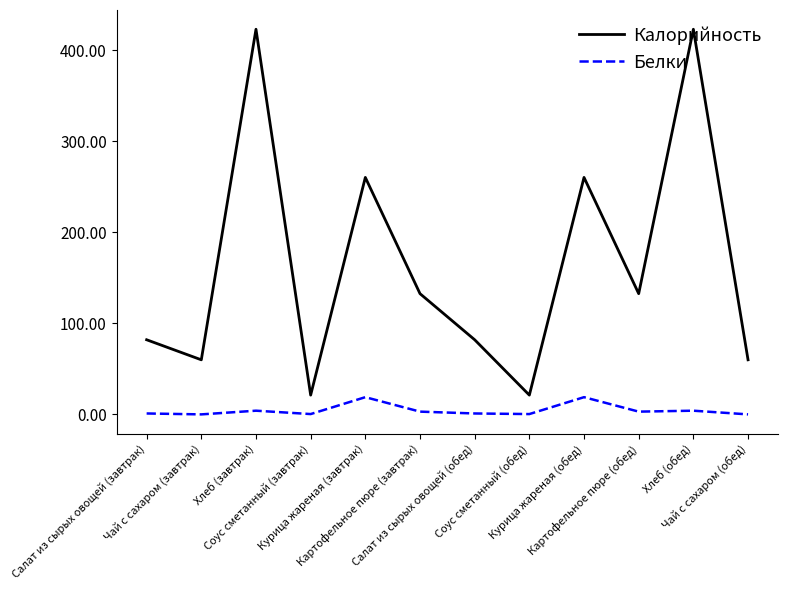

What is the difference between the maximum and minimum values in the Калорийность series?

401.6